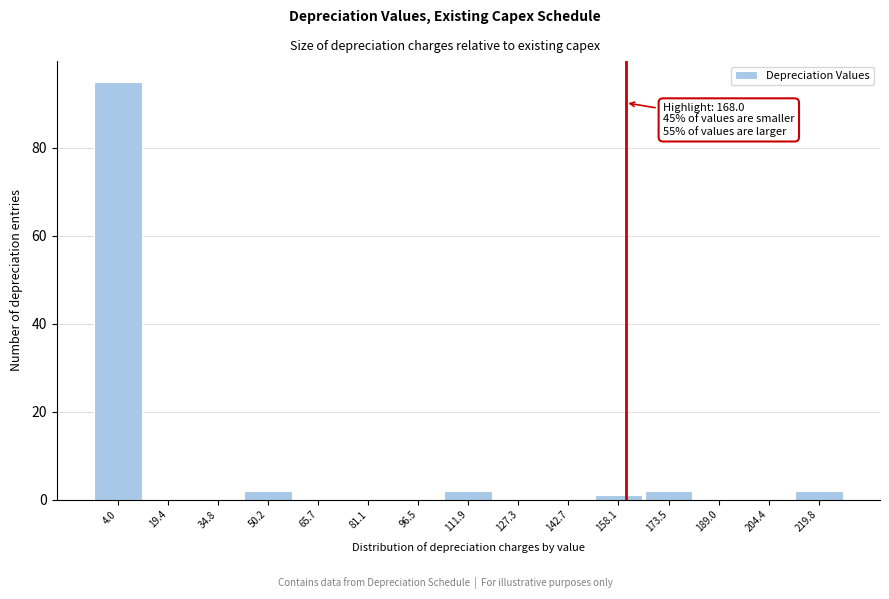

Reading left to right, extract all data points from this chart.

4.0=95	19.4=0	34.8=0	50.2=2	65.7=0	81.1=0	96.5=0	111.9=2	127.3=0	142.7=0	158.1=1	173.5=2	189.0=0	204.4=0	219.8=2